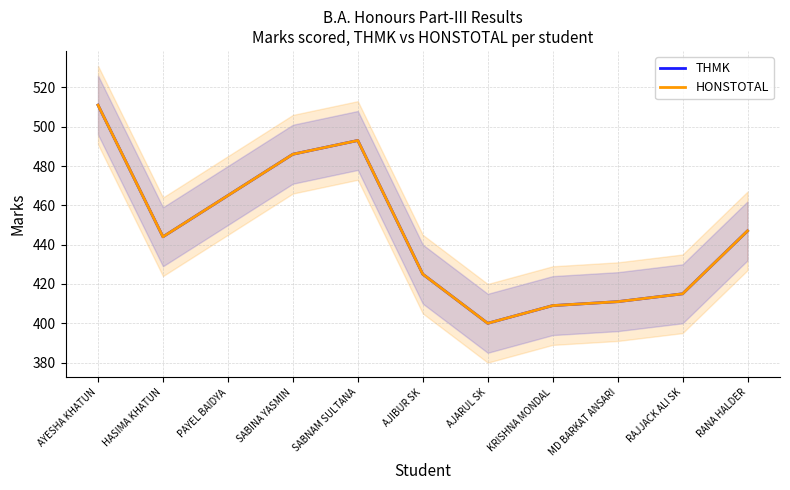

How many lines are shown in the chart?

2